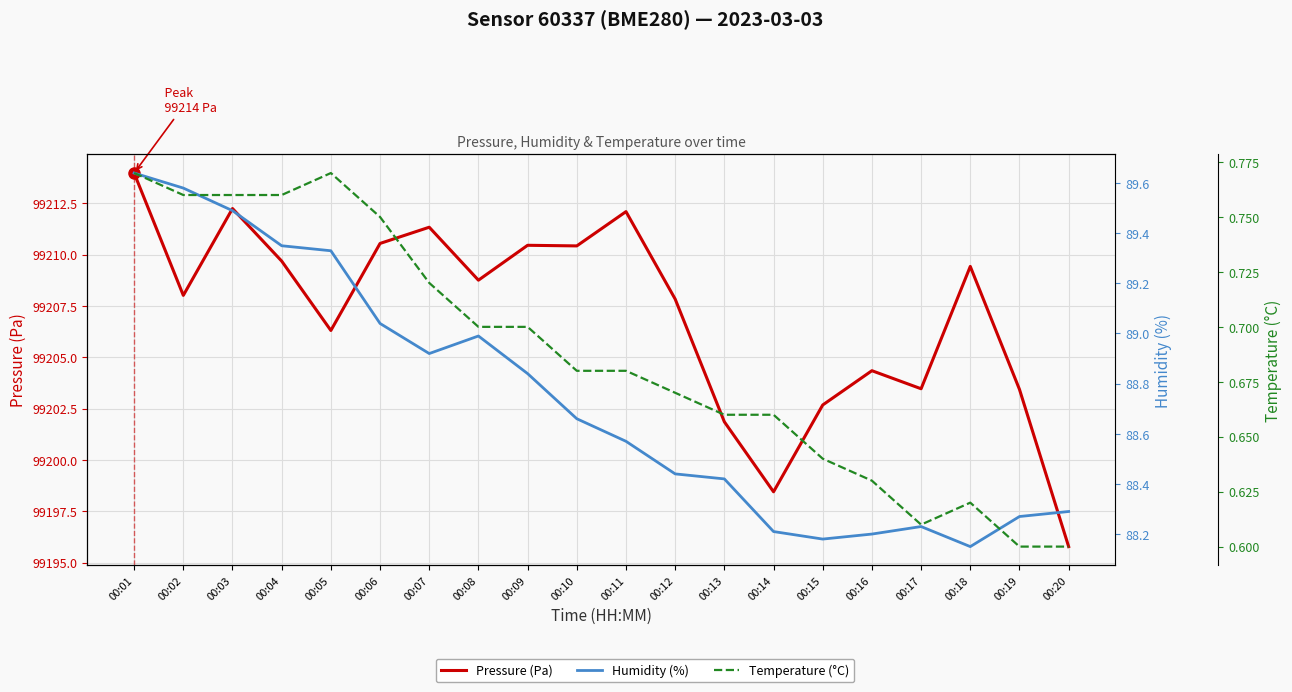

Which series has the largest total across all categories?

Pressure (Pa)